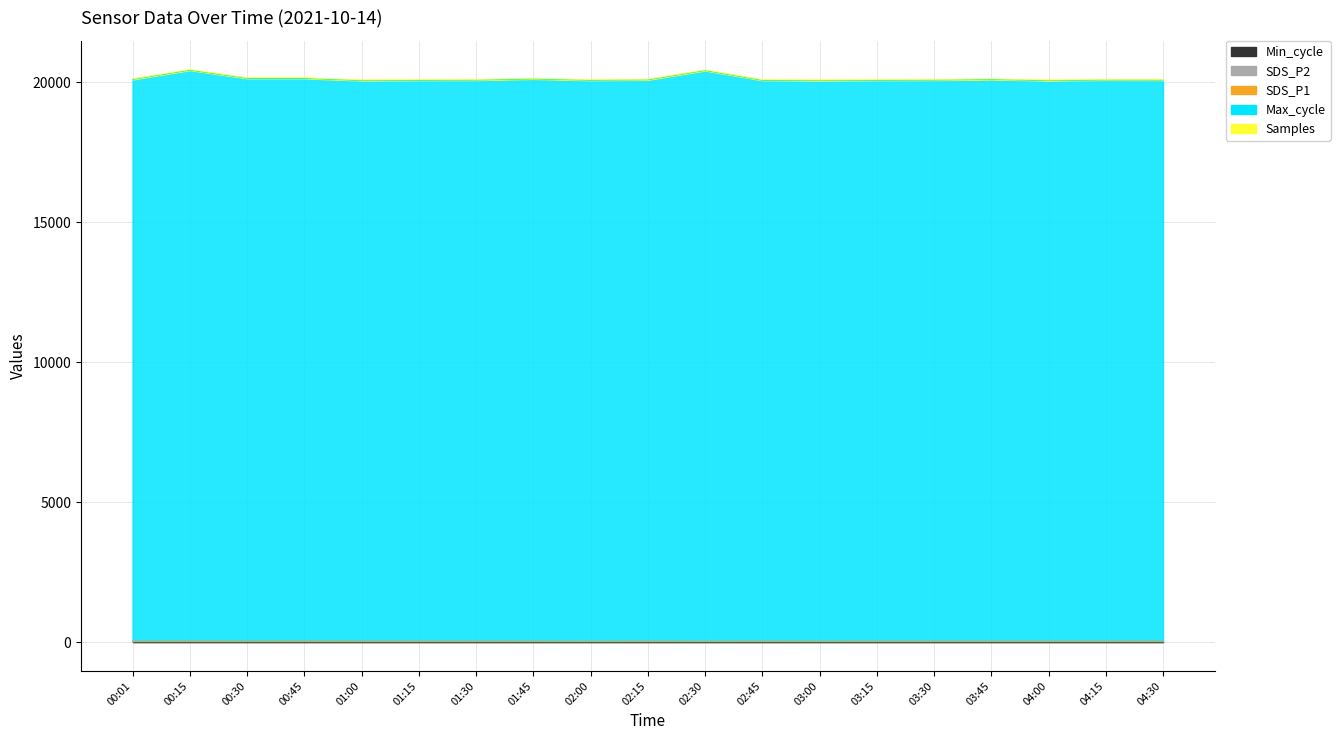

What is the difference between the maximum and minimum values in the Max_cycle series?

374.1